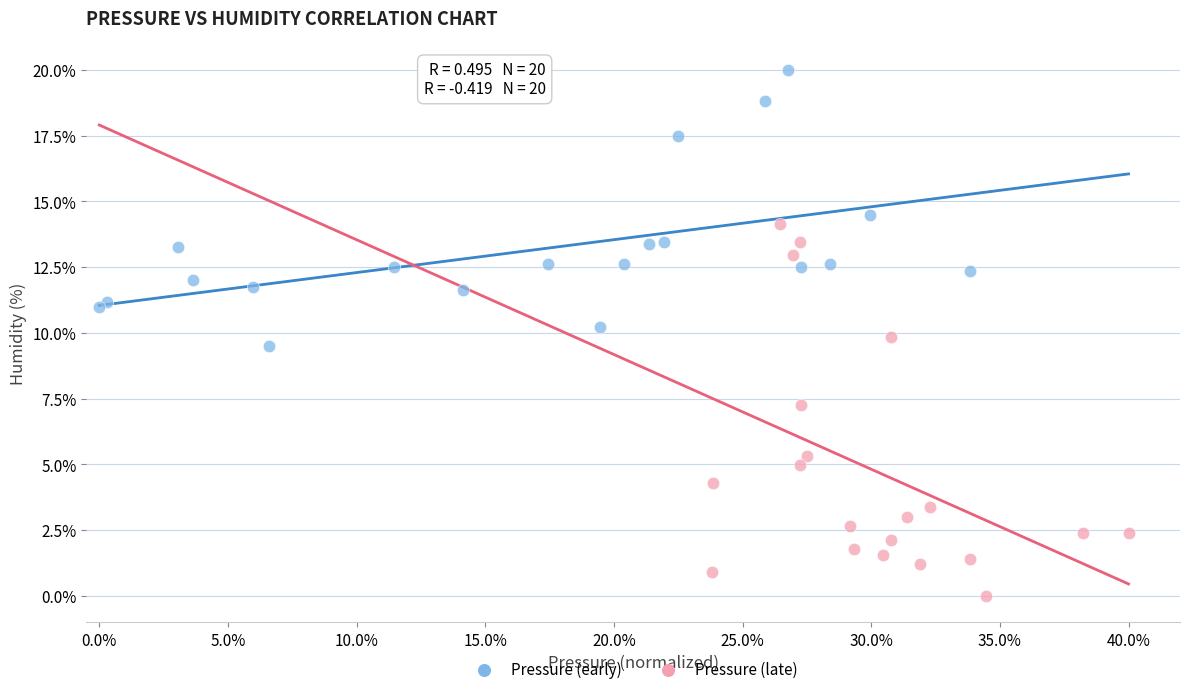

Which series reaches the maximum Y coordinate?

Pressure (early)